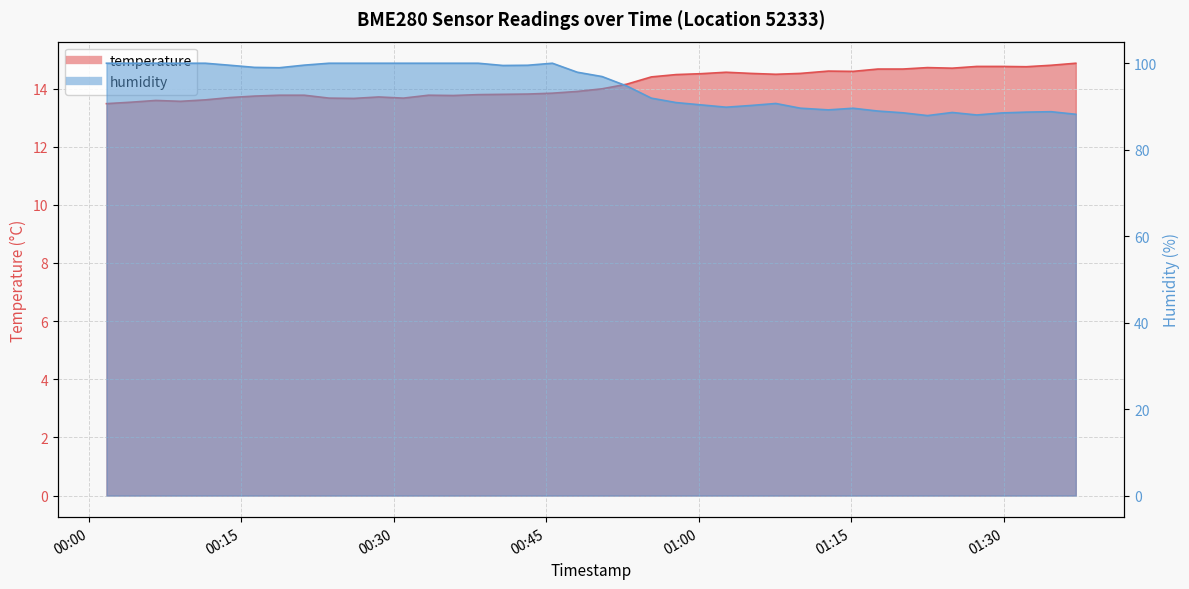

What is the difference between the maximum and second lowest values in the temperature series?

1.3